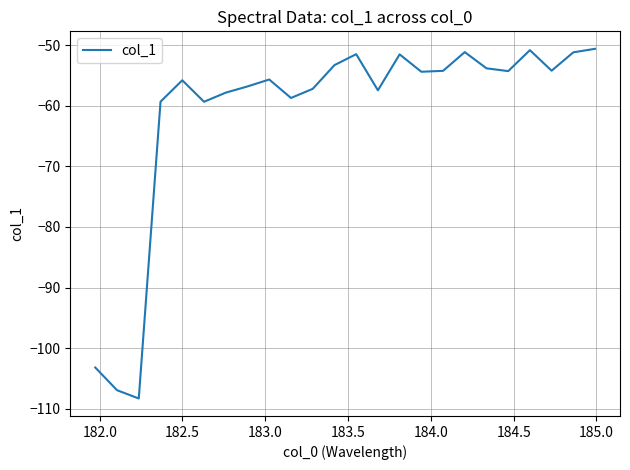

How many lines are shown in the chart?

1